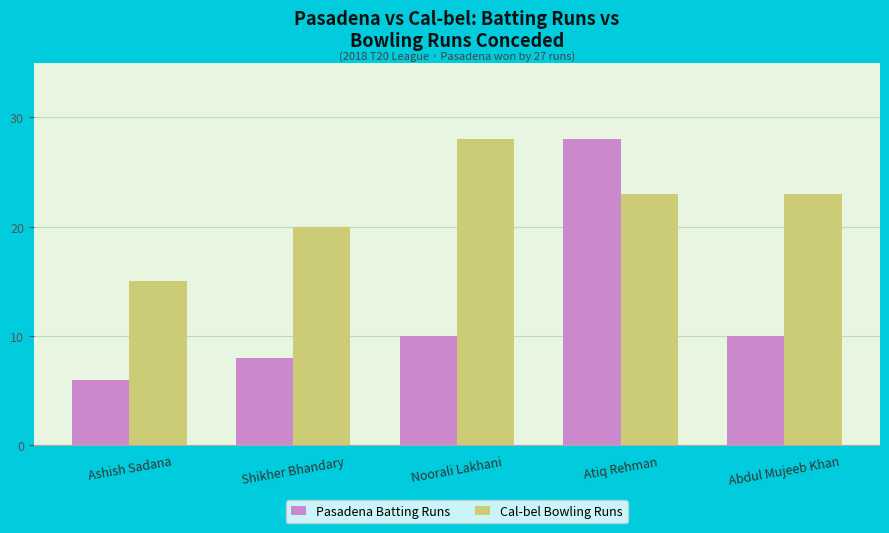

True or false: Cal-bel Bowling Runs has a value of 20 at Shikher Bhandary.

True